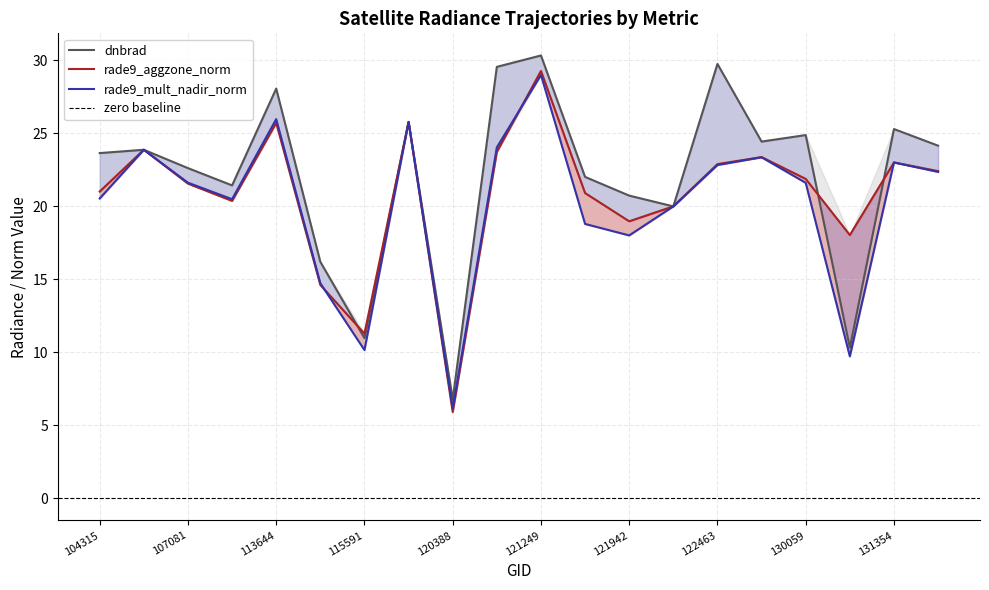

What is the total value across all series at 115113?

45.5